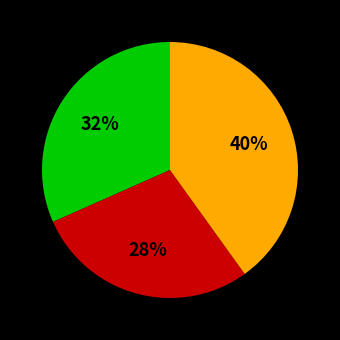

To the nearest percent, what is the difference between the largest and smallest slice percentages?

12%